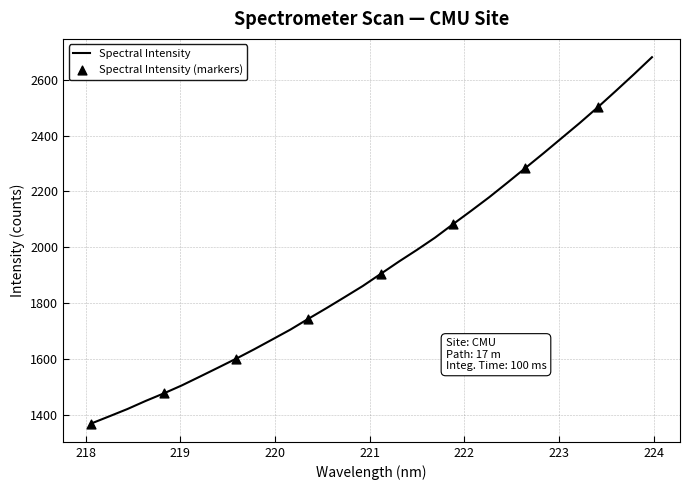

What is the difference between the maximum and minimum values?

1310.2